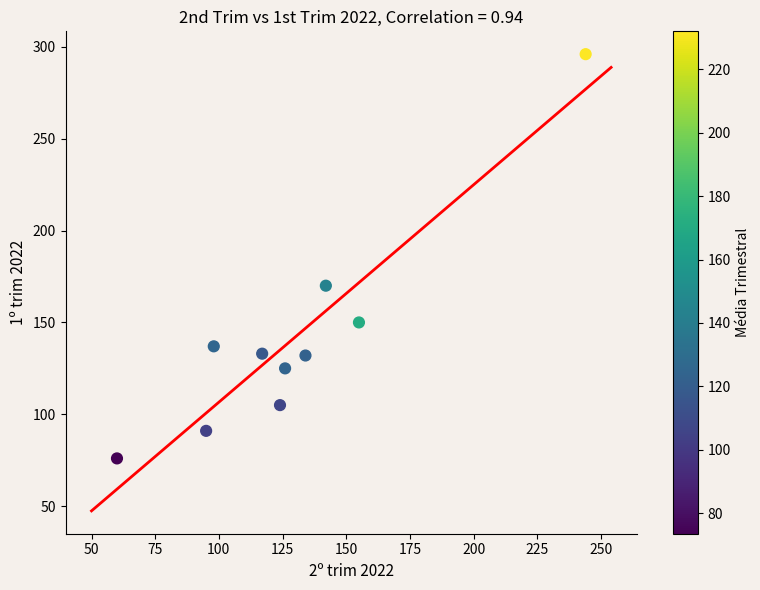

What is the average X value?

130